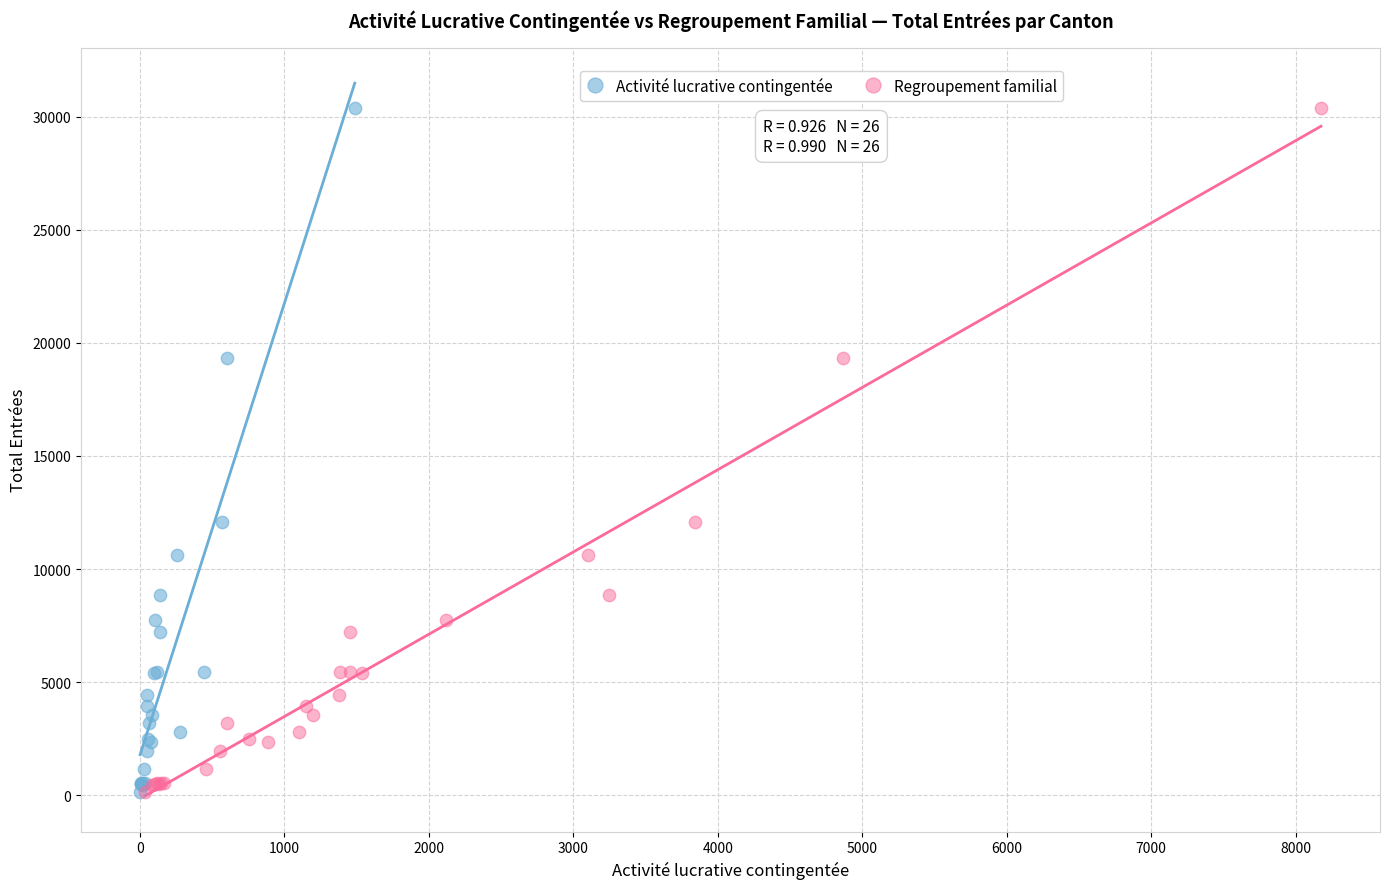

What are all the series names shown in the legend?

Activité lucrative contingentée, Regroupement familial